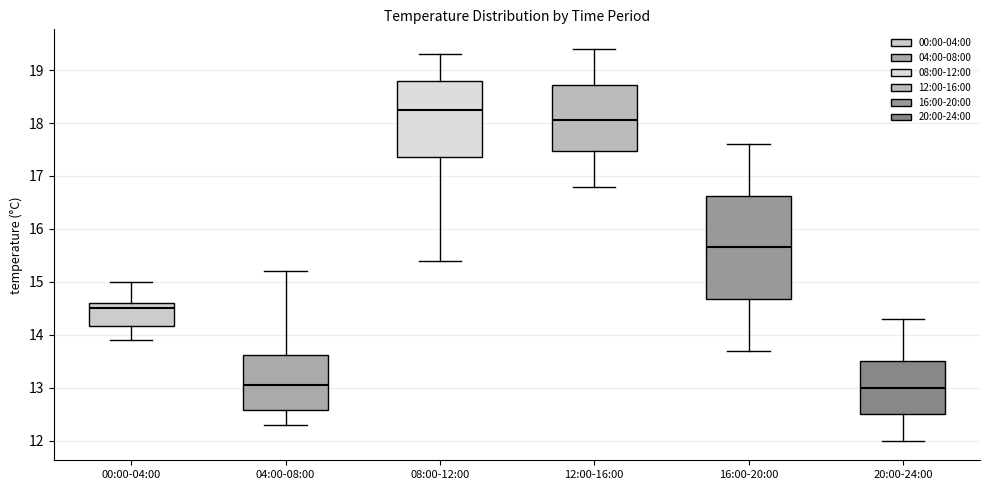

Reading left to right, read every box against the y-axis: the position of its median line, the range the box covers, and the ends of its whiskers. The values are not printed on the chart, so give them approximately, as read against the axis.

00:00-04:00: median 14.5, box 14.2 to 14.6, whiskers 13.9 to 15.0
04:00-08:00: median 13.1, box 12.6 to 13.6, whiskers 12.3 to 15.2
08:00-12:00: median 18.3, box 17.4 to 18.8, whiskers 15.4 to 19.3
12:00-16:00: median 18.1, box 17.5 to 18.7, whiskers 16.8 to 19.4
16:00-20:00: median 15.7, box 14.7 to 16.6, whiskers 13.7 to 17.6
20:00-24:00: median 13.0, box 12.5 to 13.5, whiskers 12.0 to 14.3